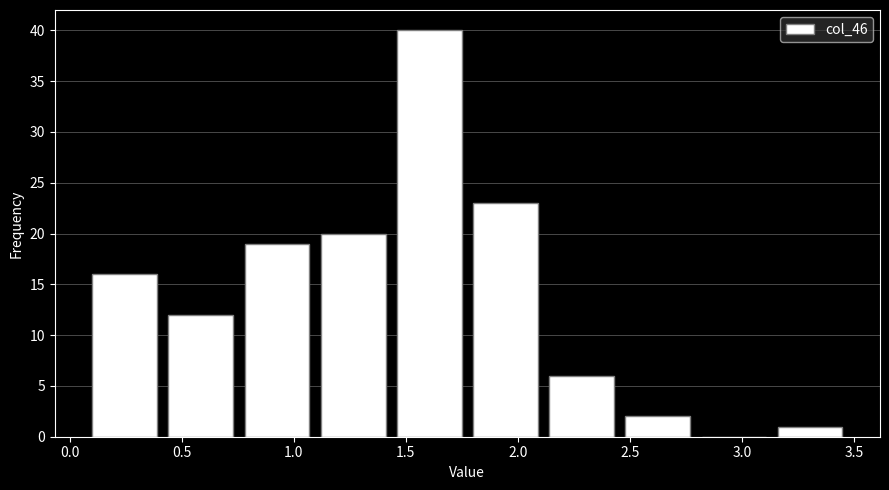

Which range on the x-axis has the tallest bar?

1.46 to 1.80